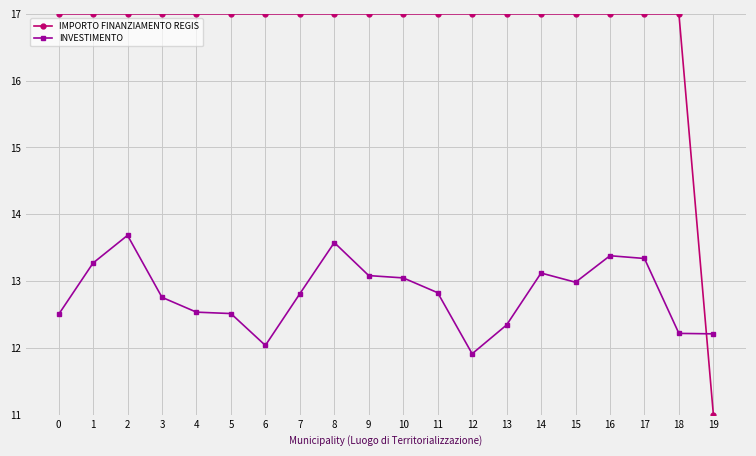

What is the spread (max minus min) of values at 14?

3.9